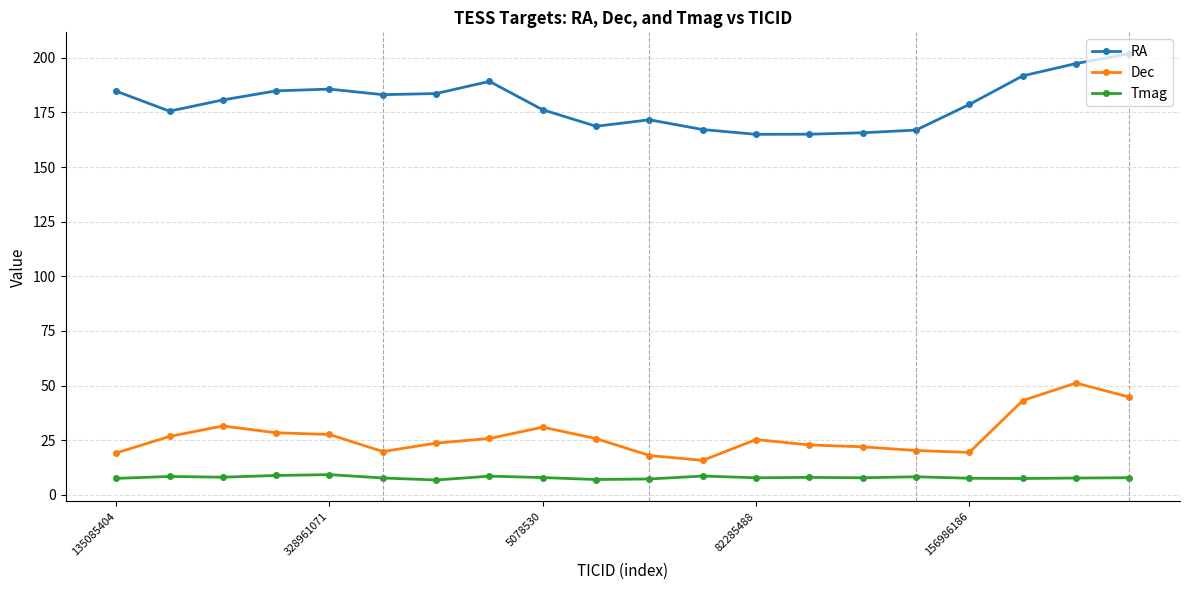

Which series has the largest total across all categories?

RA